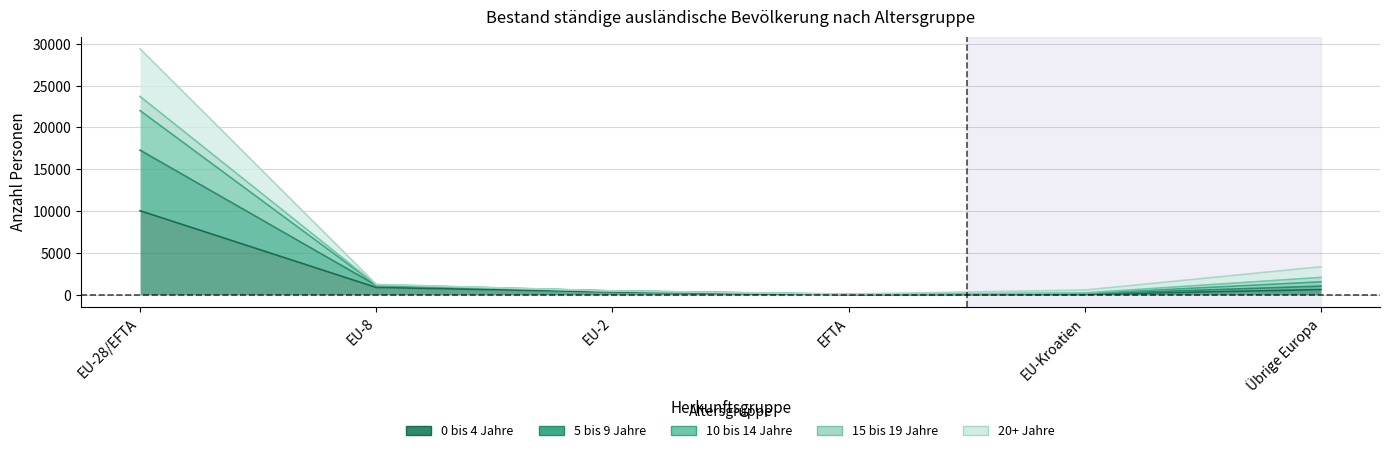

How many values in the 5 bis 9 Jahre series exceed 1169?

2